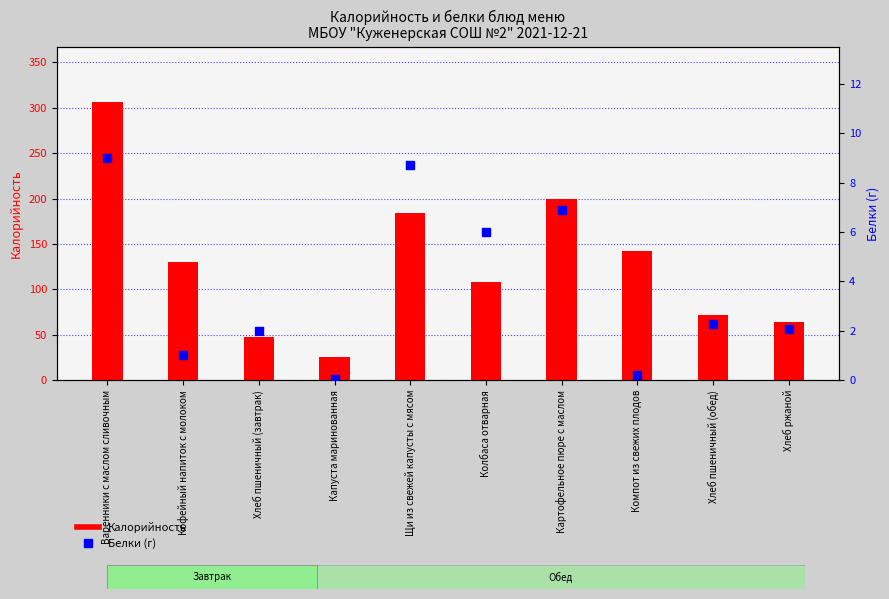

Which series has the largest total across all categories?

Калорийность